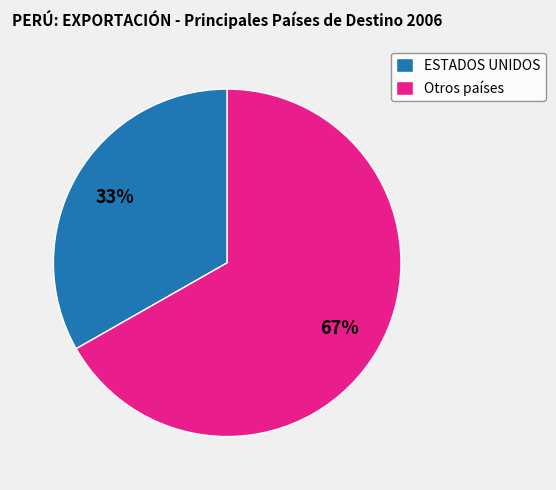

Does any single category account for the majority?

Yes